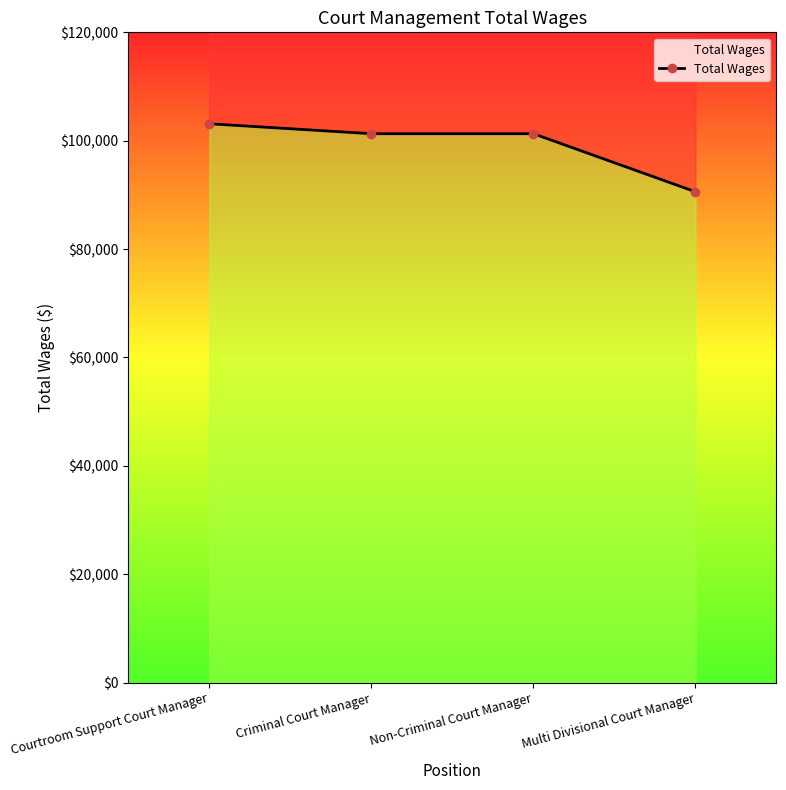

Does the chart have visible grid lines?

No